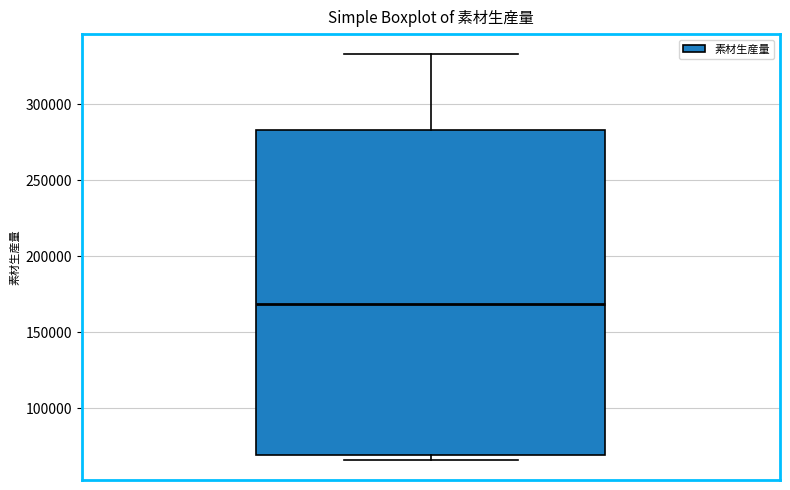

Transcribe this box plot: give where the median line is, the range the box spans, and where the two whiskers end, as read against the y-axis. The values are not printed on the chart, so give them approximately, as read against the axis.

median 170000, box 70000 to 285000, whiskers 65000 to 335000